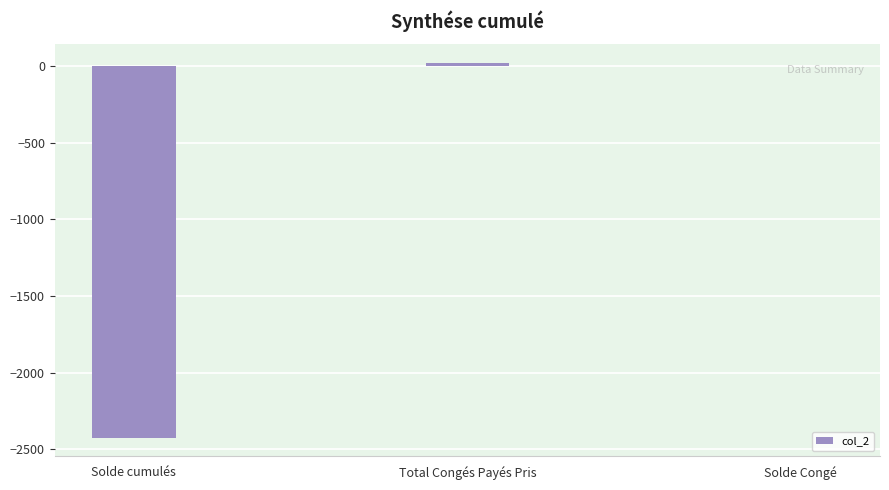

What is the sum of all values?

-2406.2